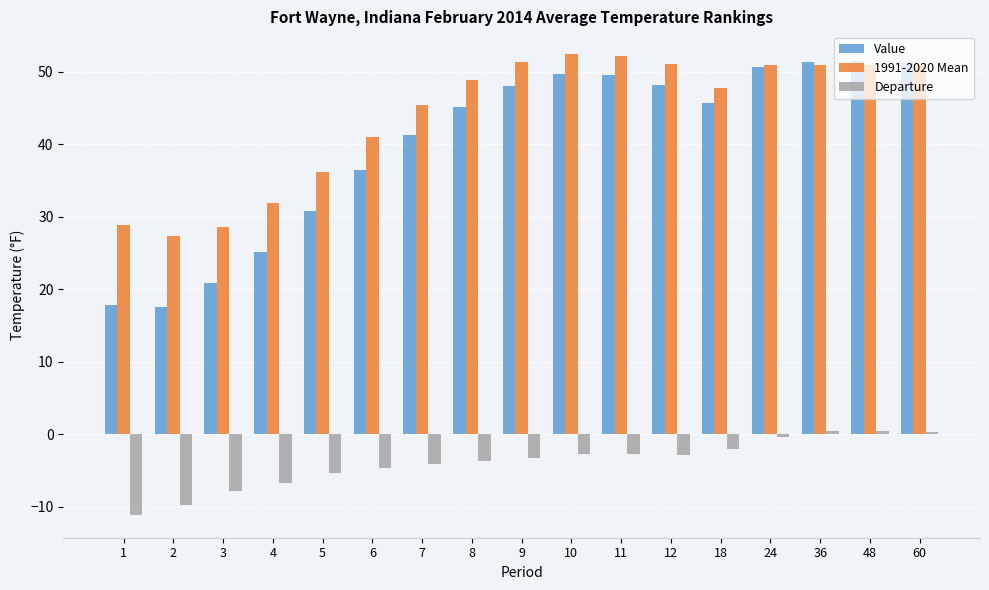

What is the minimum value shown in the chart?

-11.1